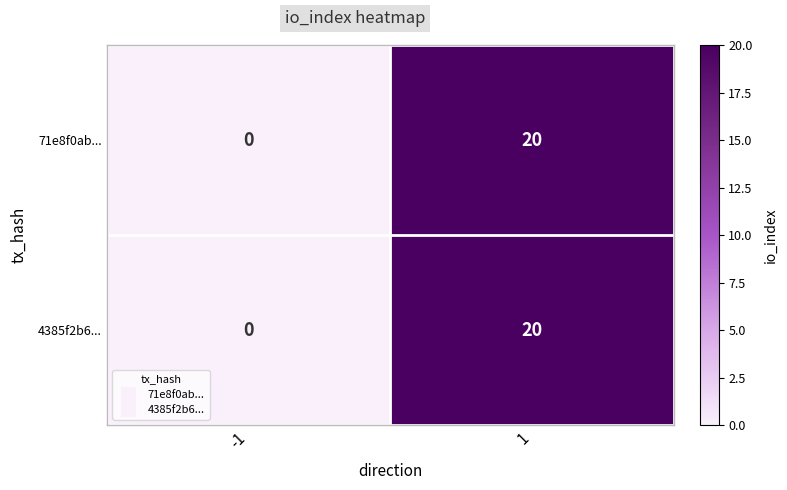

What is the average value of the 4385f2b6... series?

10